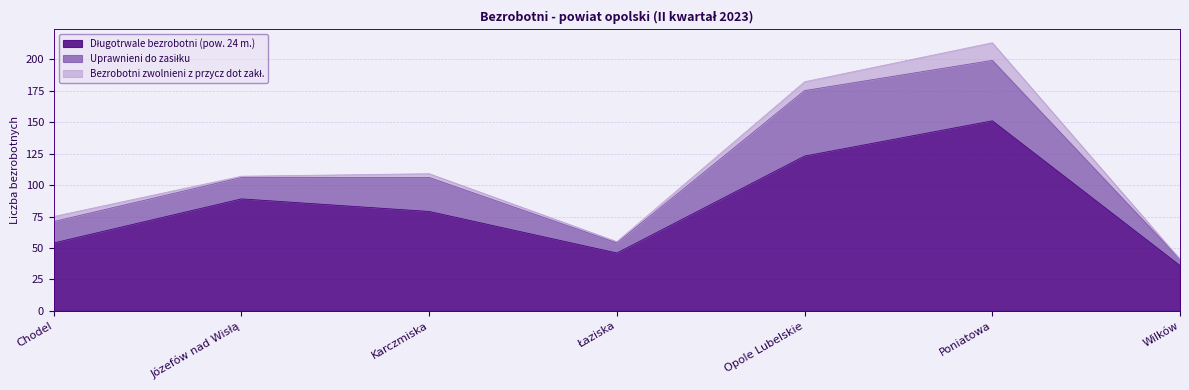

Reading right to left, extract all data points from this chart.

Długotrwale bezrobotni (pow. 24 m.): 36	151	123	46	79	89	54
Uprawnieni do zasiłku: 5	48	52	8	27	17	17
Bezrobotni zwolnieni z przycz dot zakł.: 0	14	7	1	3	1	4